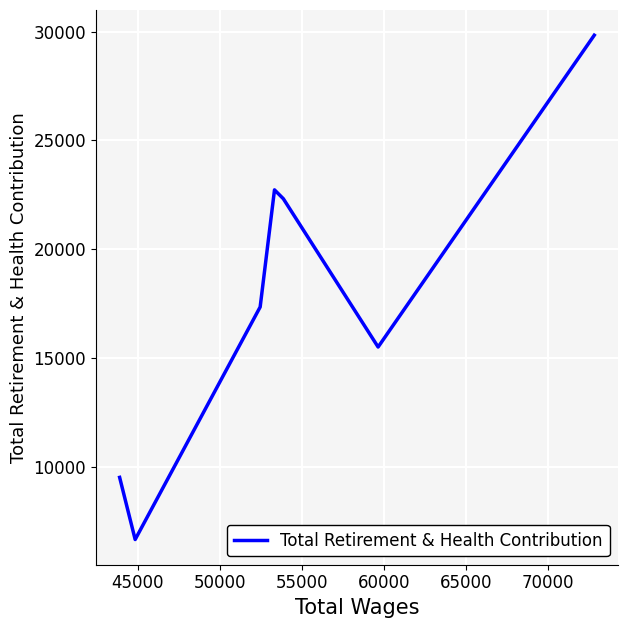

What is the greatest value displayed?

29836